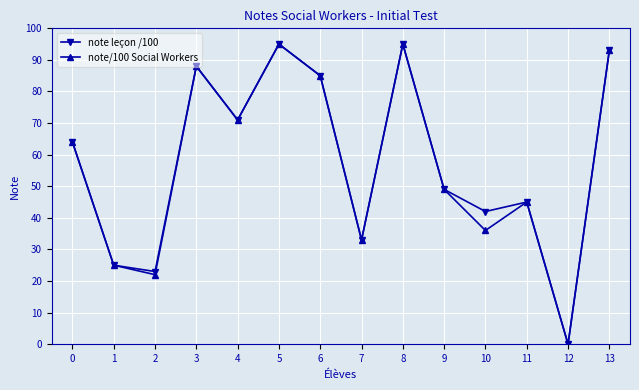

Reading left to right, extract all data points from this chart.

note leçon /100: 0=64	1=25	2=23	3=88	4=71	5=95	6=85	7=33	8=95	9=49	10=42	11=45	12=0	13=93
note/100 Social Workers: 0=64	1=25	2=22	3=88	4=71	5=95	6=85	7=33	8=95	9=49	10=36	11=45	12=0	13=93